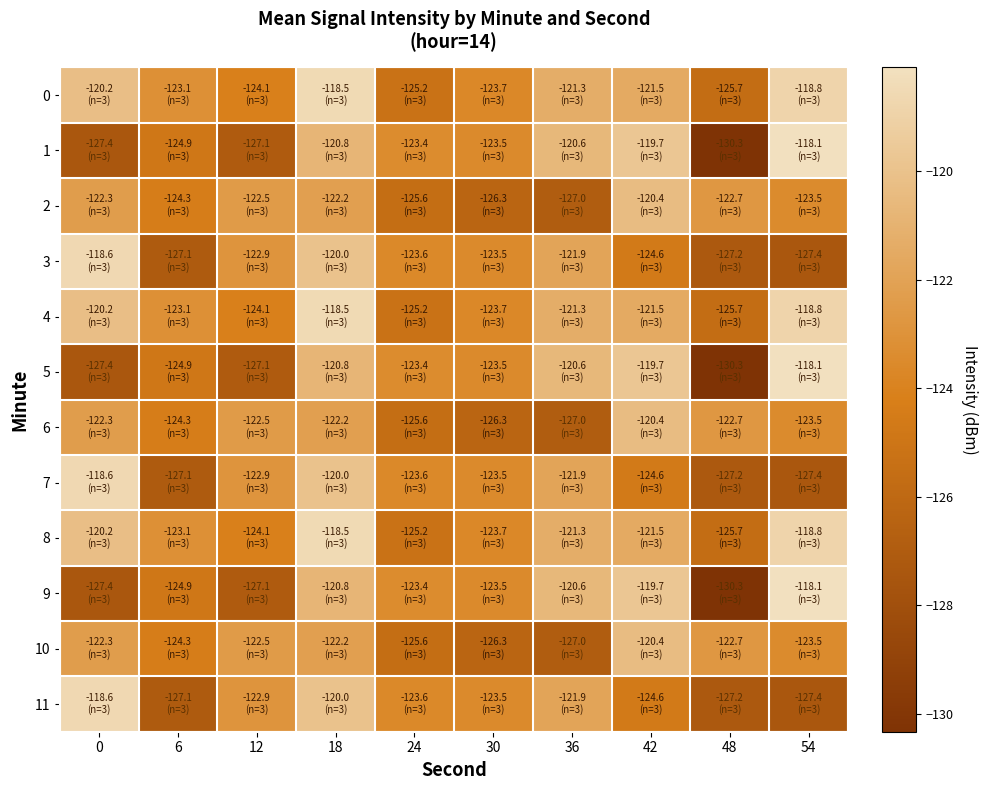

Between 18 and 48, which series saw the biggest shift?

1